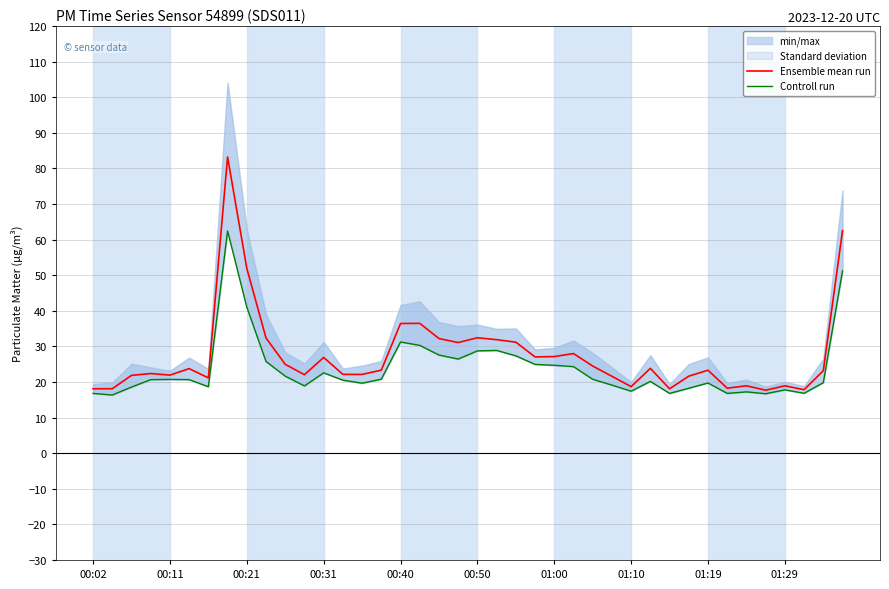

Is it true that Ensemble mean run equals 23.3 at 01:19?

True